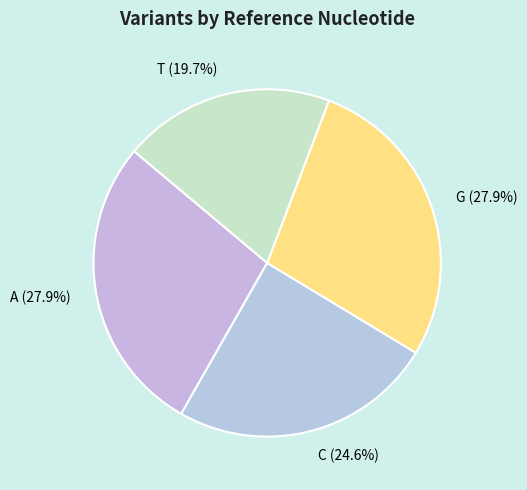

Approximately how many times larger is the value at T compared to C?

0.8